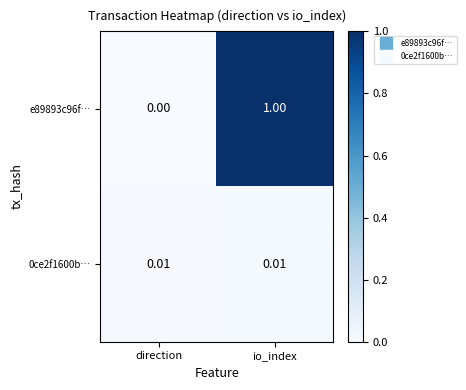

At which category is the sum across all series the highest?

io_index